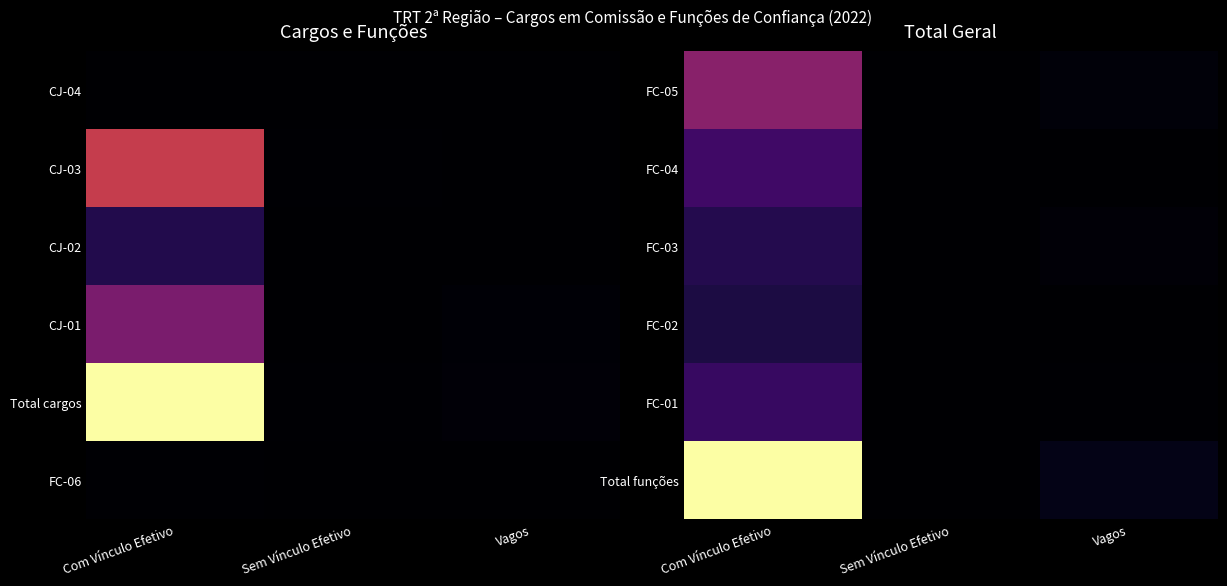

How many series are shown in this chart?

6